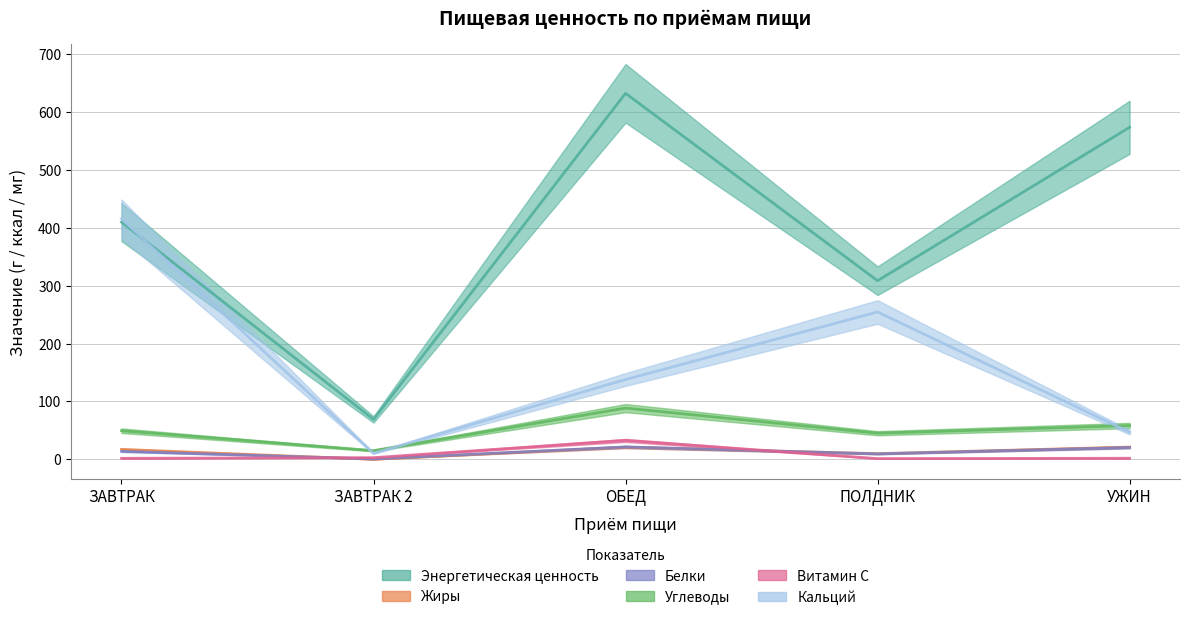

At which category does Энергетическая ценность reach its first local peak?

ОБЕД